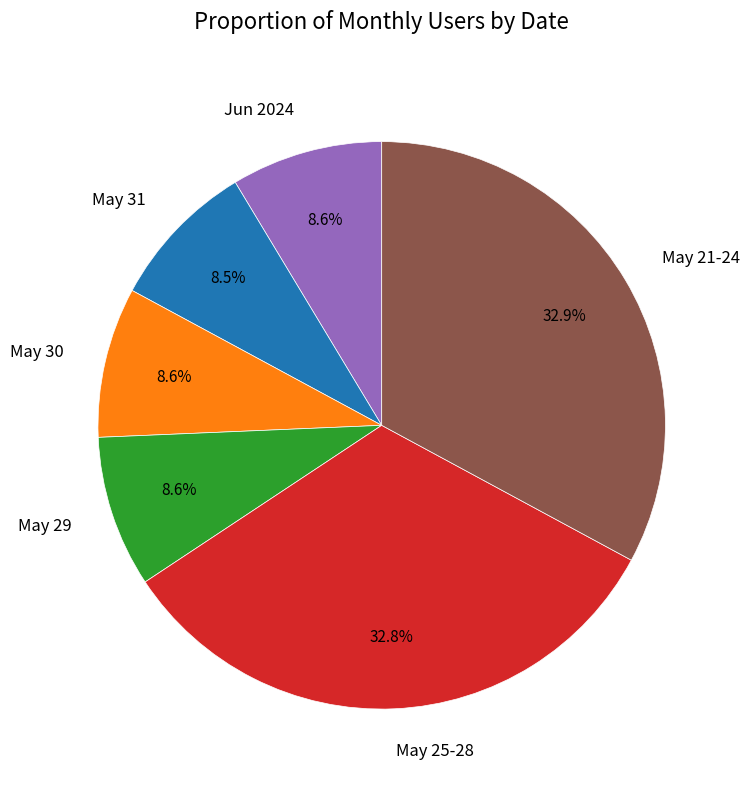

Approximately how many times larger is the value at Jun 2024 compared to May 29?

1.0